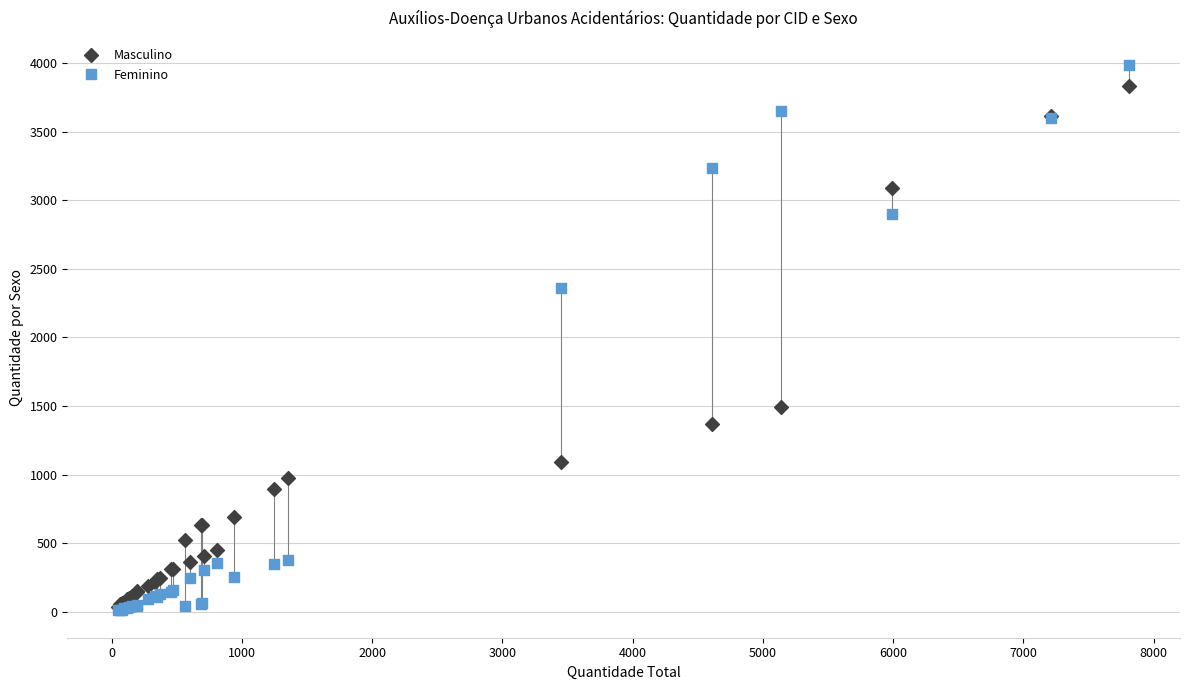

Which series contains the highest Y value?

Feminino